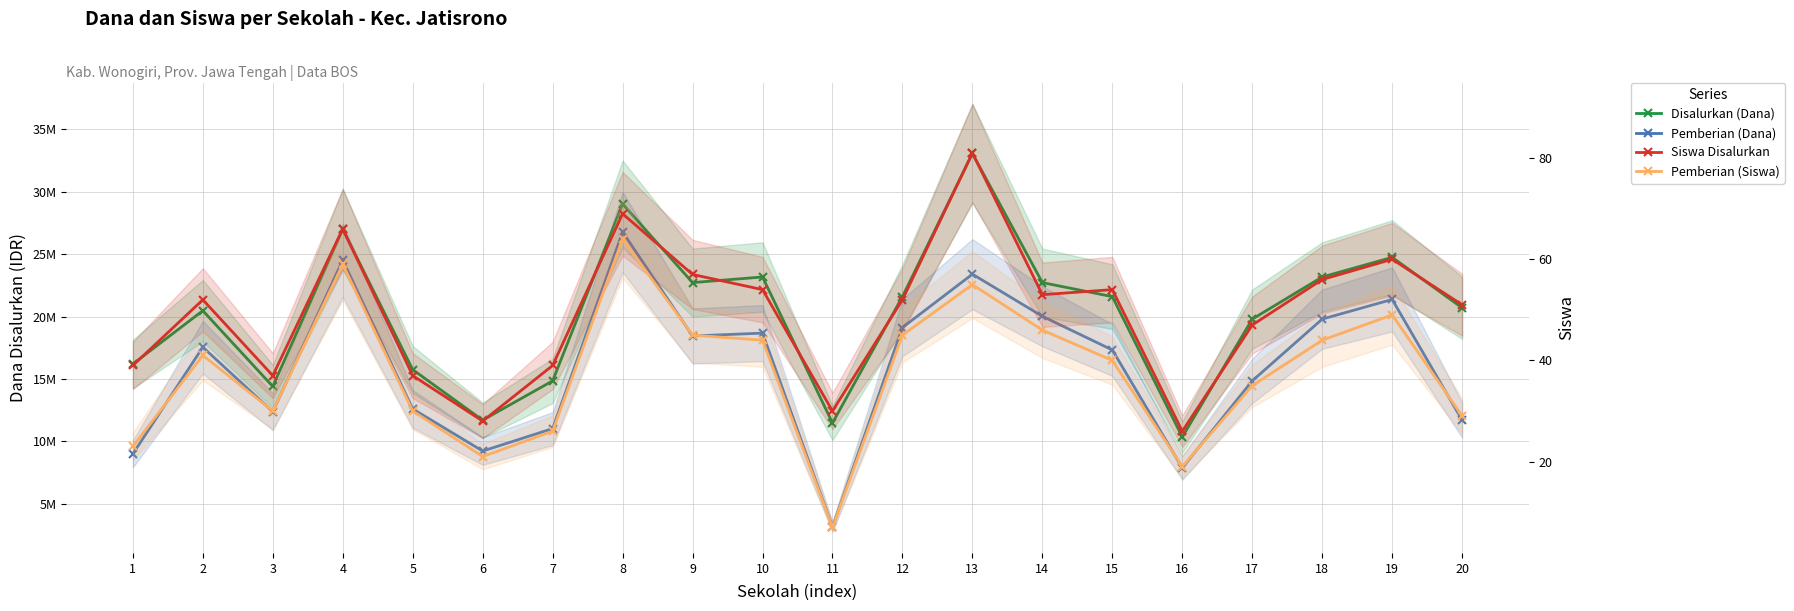

Which category has the highest value across all series?

13